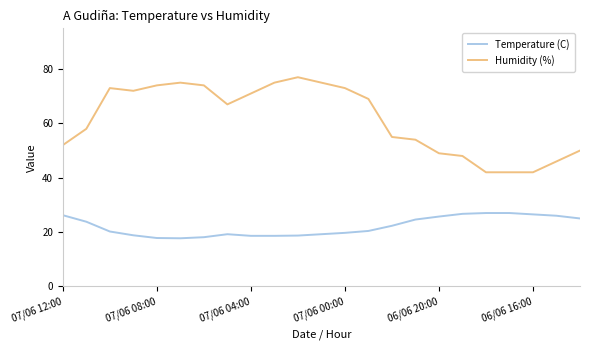

Does the chart have visible grid lines?

No